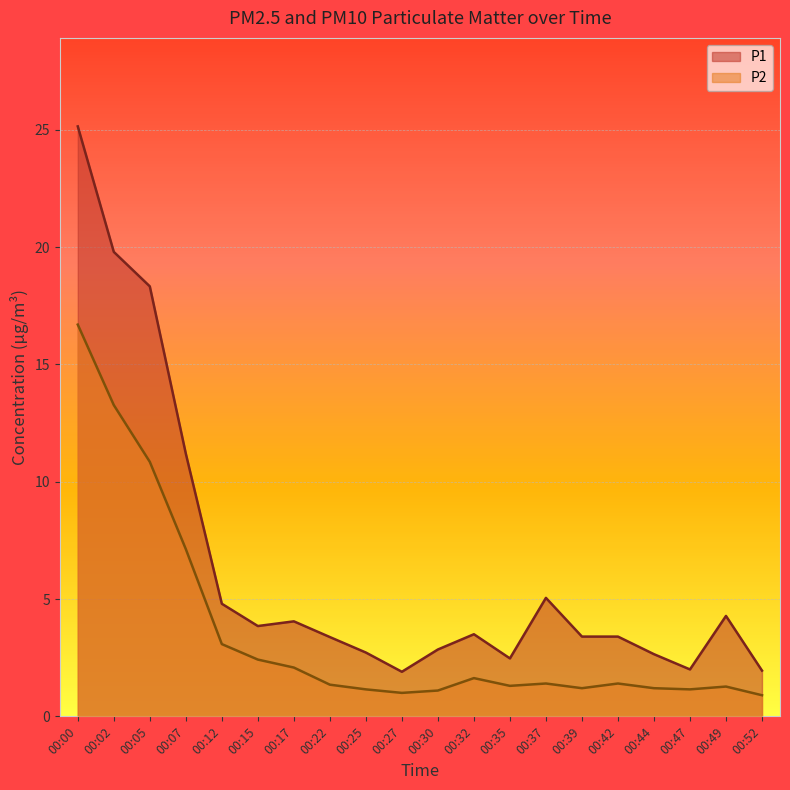

Does the chart display data point markers on the line(s)?

No